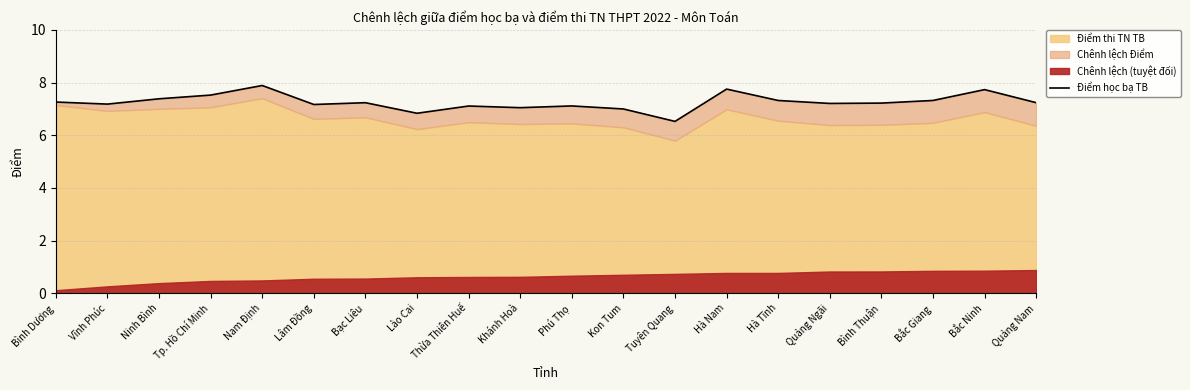

What is the difference between the values at Bình Thuận and Bắc Ninh?

0.5